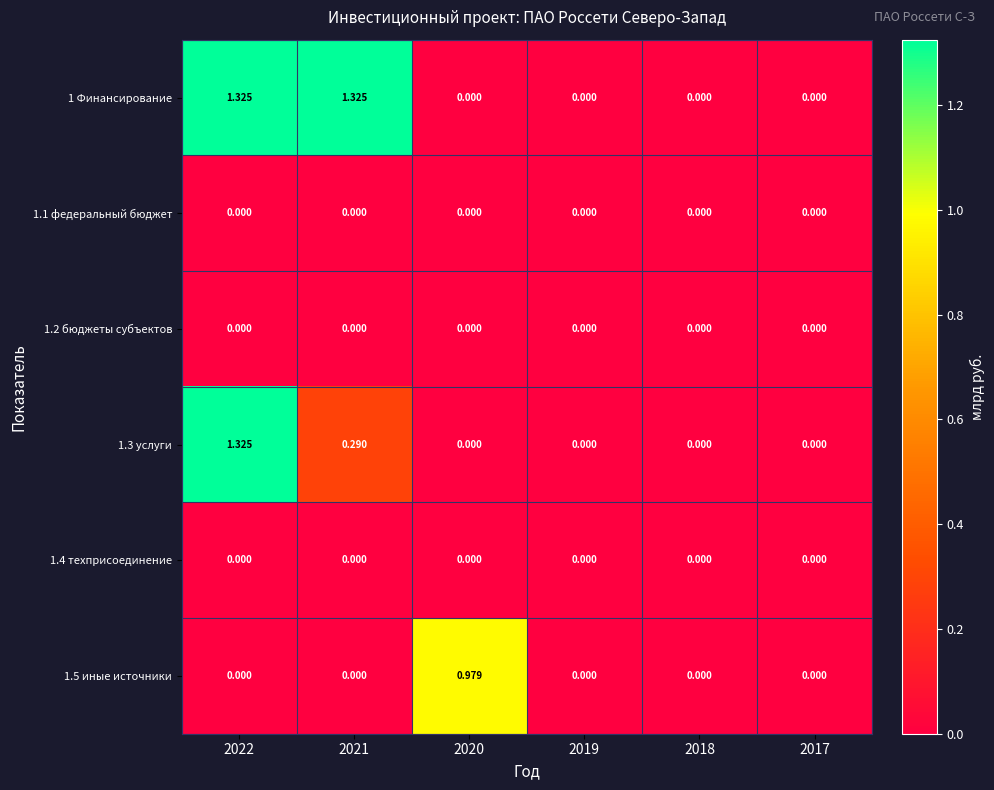

Is the value of 1.3 услуги at 2022 greater than the value of 1.5 иные источники at 2018?

Yes